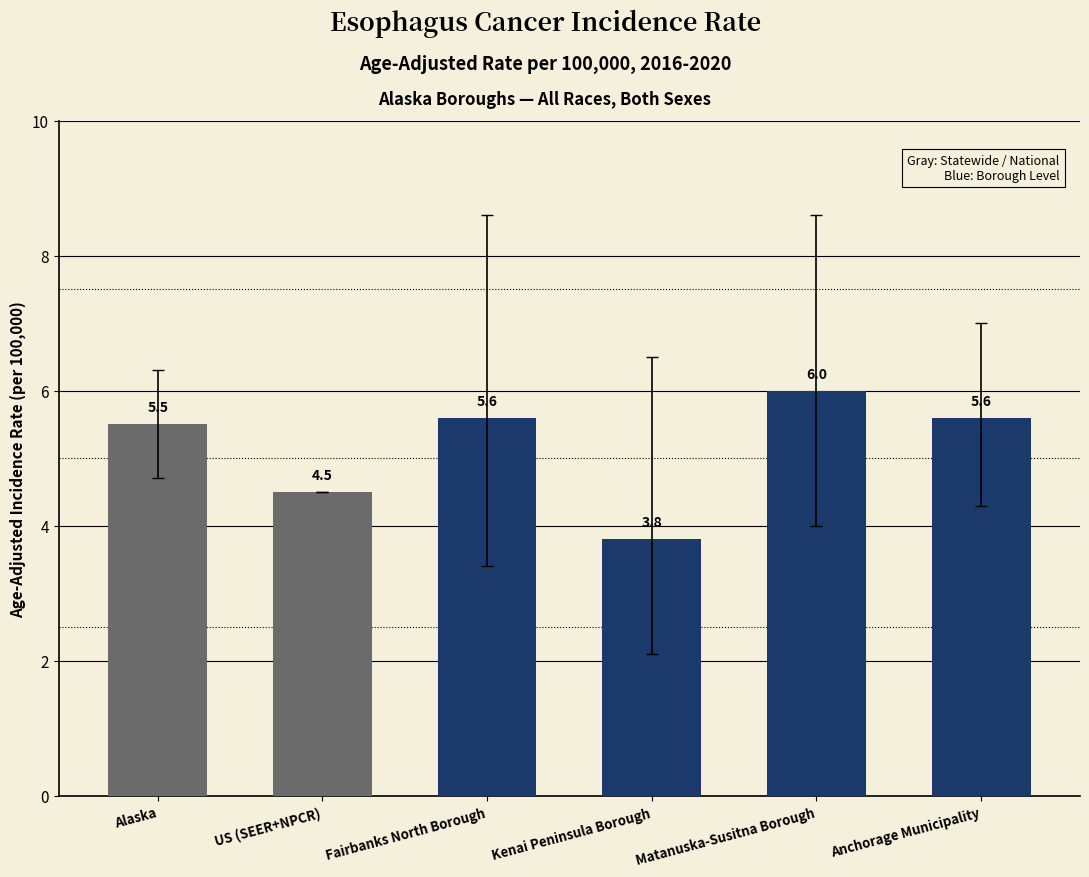

Count the number of values greater than 5.

4